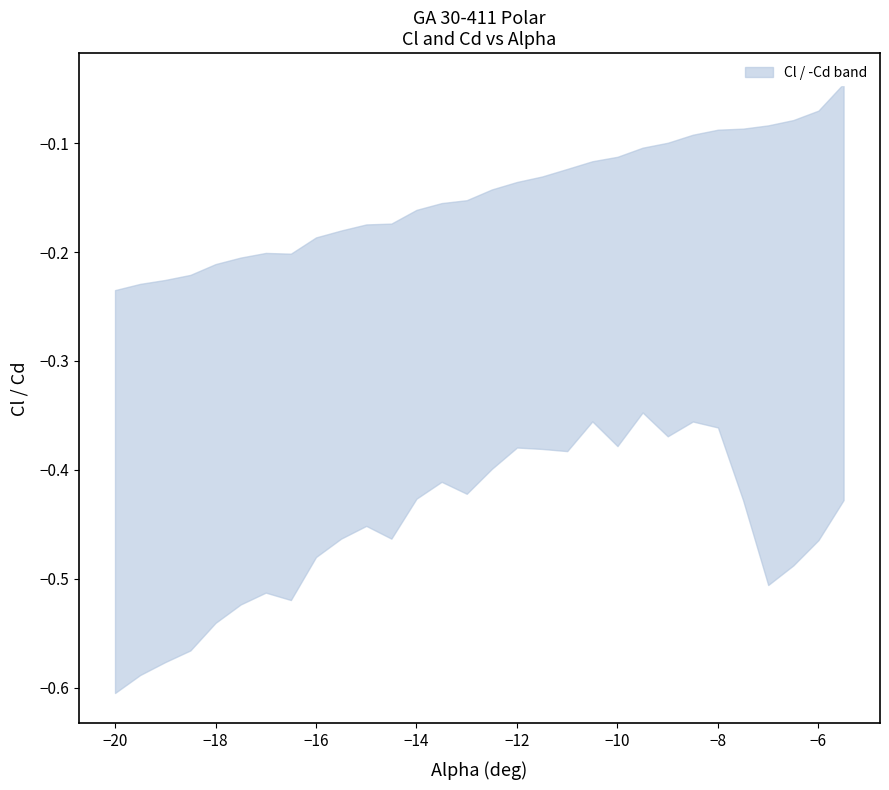

Reading left to right, extract all data points from this chart.

alpha: alpha=-20.0	Cl=-19.5	Cd=-19.0	3=-18.5	4=-18.0	5=-17.5	6=-17.0	7=-16.5	8=-16.0	9=-15.5	10=-15.0	11=-14.5	12=-14.0	13=-13.5	14=-13.0	15=-12.5	16=-12.0	17=-11.5	18=-11.0	19=-10.5	20=-10.0	21=-9.5	22=-9.0	23=-8.5	24=-8.0	25=-7.5	26=-7.0	27=-6.5	28=-6.0	29=-5.5
Cl: alpha=-0.6	Cl=-0.6	Cd=-0.6	3=-0.6	4=-0.5	5=-0.5	6=-0.5	7=-0.5	8=-0.5	9=-0.5	10=-0.5	11=-0.5	12=-0.4	13=-0.4	14=-0.4	15=-0.4	16=-0.4	17=-0.4	18=-0.4	19=-0.4	20=-0.4	21=-0.3	22=-0.4	23=-0.4	24=-0.4	25=-0.4	26=-0.5	27=-0.5	28=-0.5	29=-0.4
Cd: alpha=0.2	Cl=0.2	Cd=0.2	3=0.2	4=0.2	5=0.2	6=0.2	7=0.2	8=0.2	9=0.2	10=0.2	11=0.2	12=0.2	13=0.2	14=0.2	15=0.1	16=0.1	17=0.1	18=0.1	19=0.1	20=0.1	21=0.1	22=0.1	23=0.1	24=0.1	25=0.1	26=0.1	27=0.1	28=0.1	29=0.0